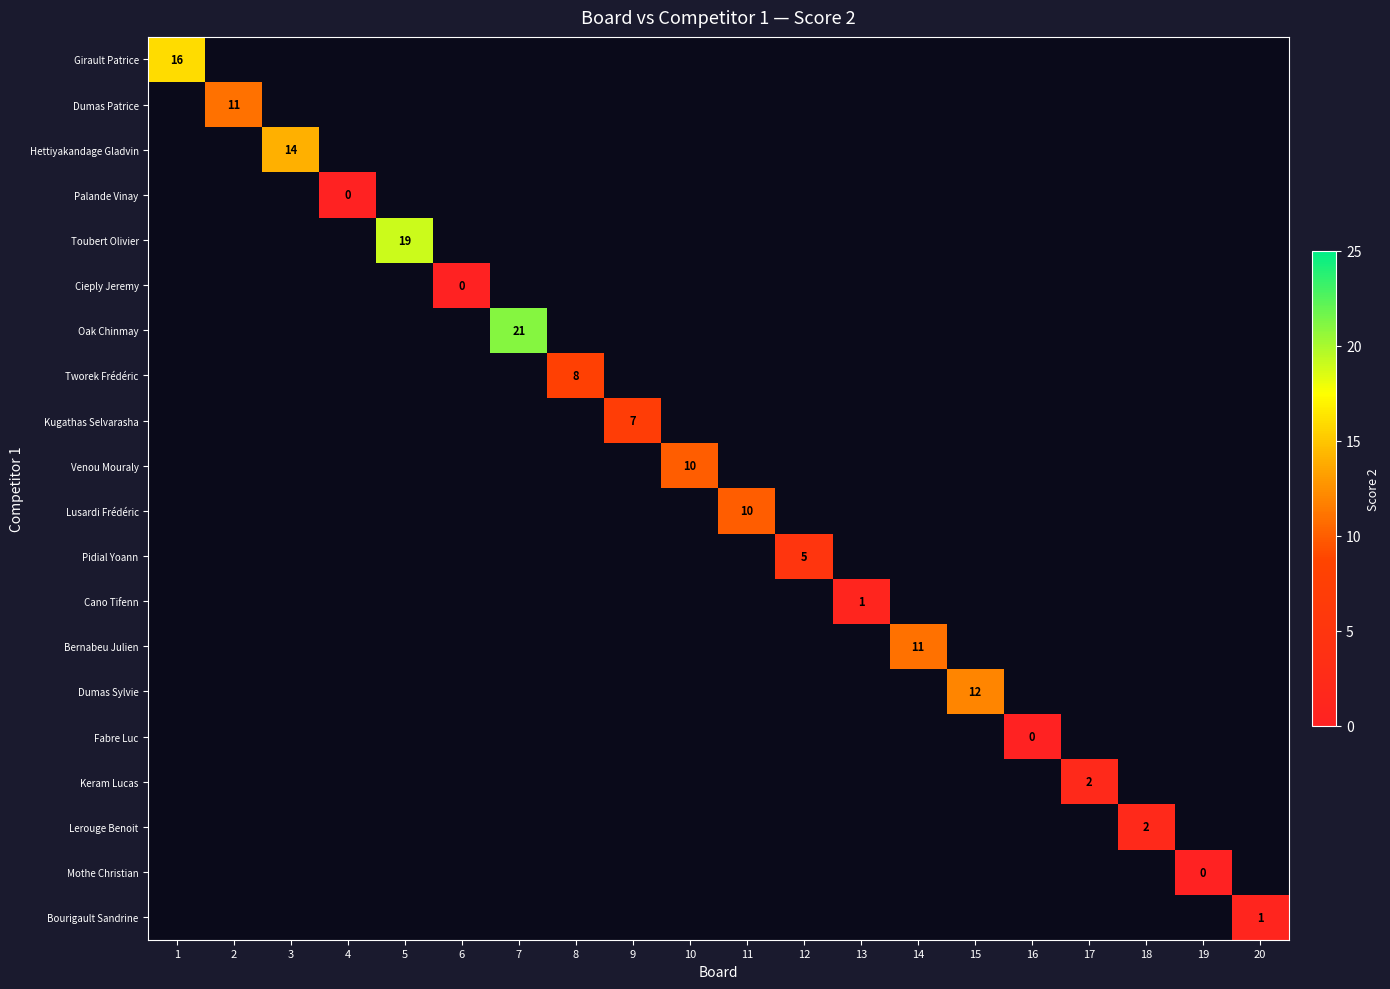

What is the maximum value shown in the chart?

21.0